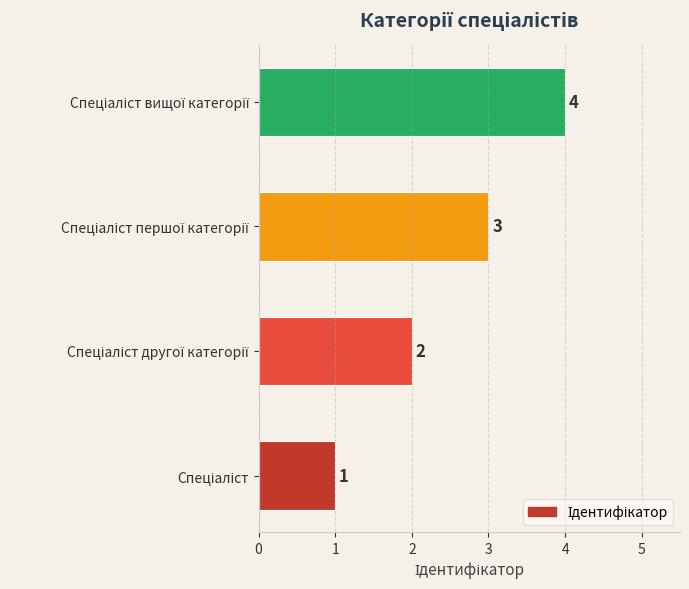

What is the sum of all values?

10